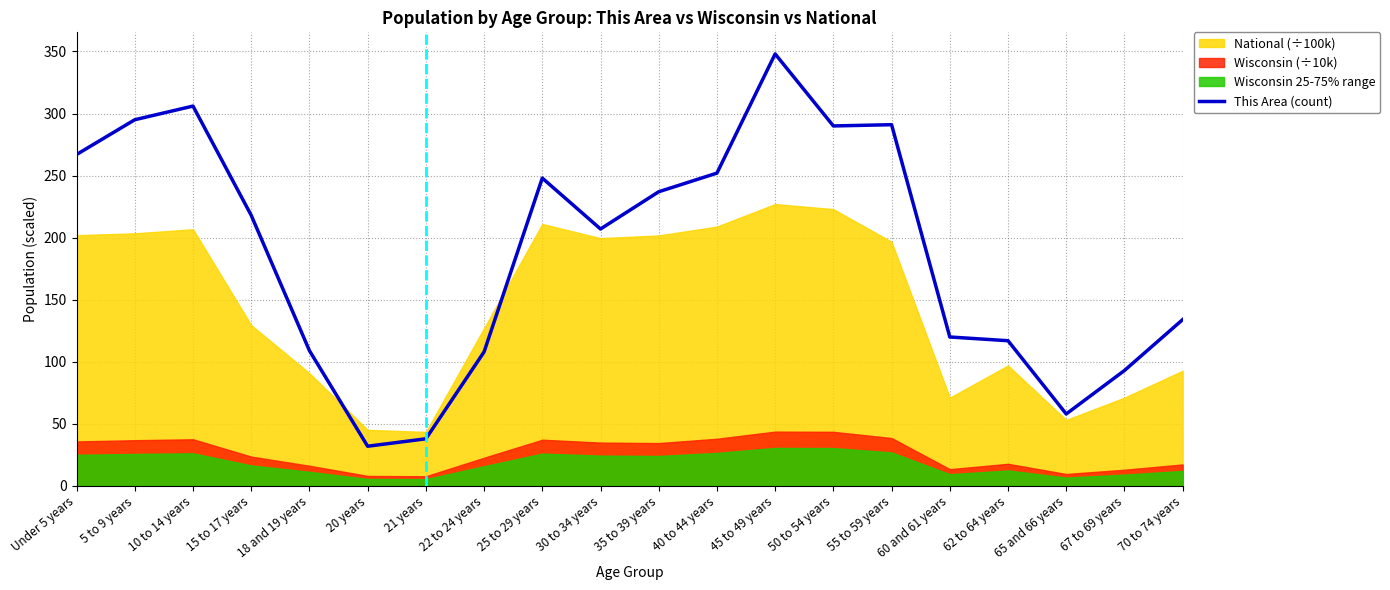

Where does the data first go above 218?

Under 5 years